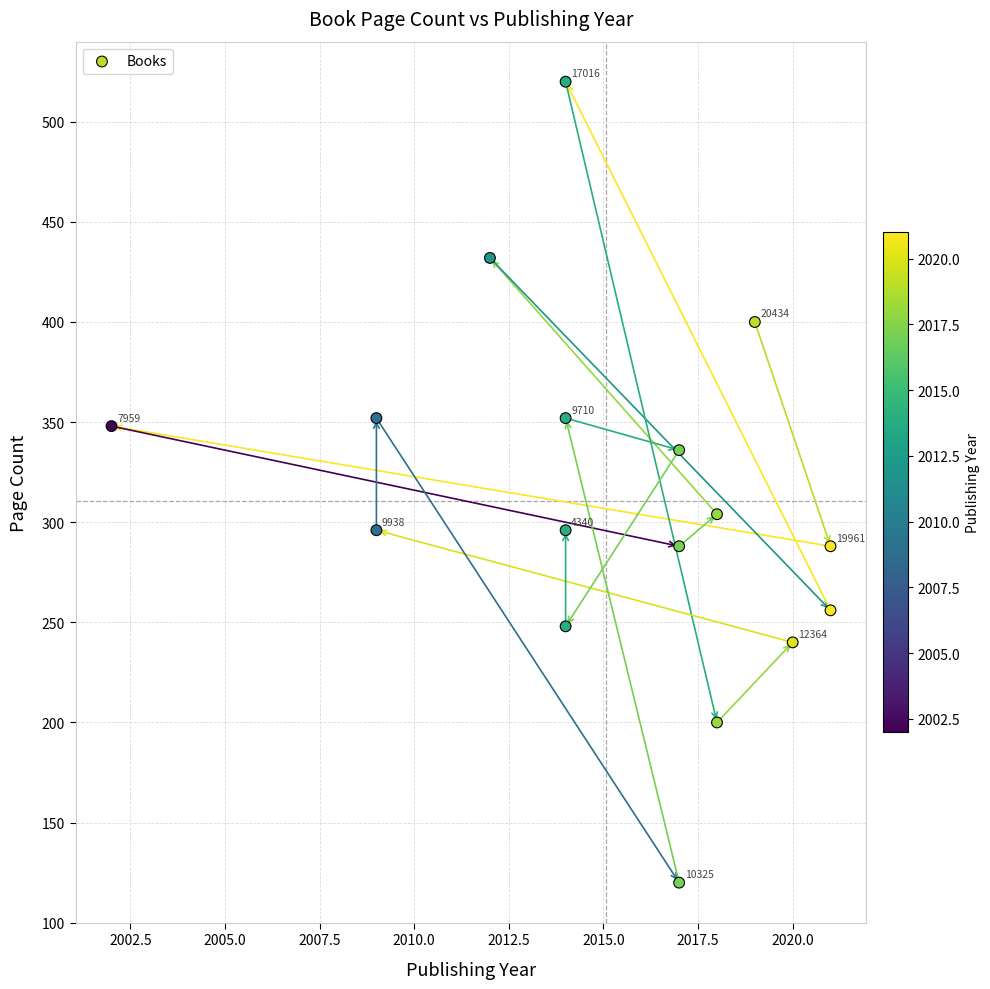

What Y value in the scatter plot is closest to 320?

304